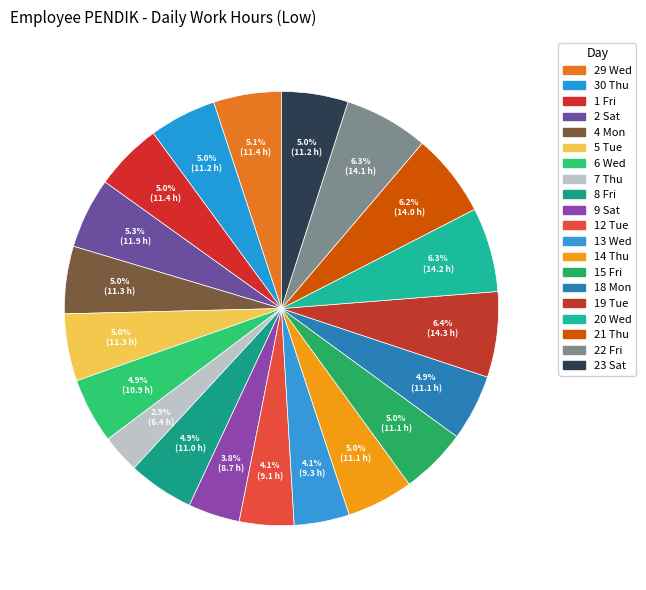

How many segments does this pie chart have?

20